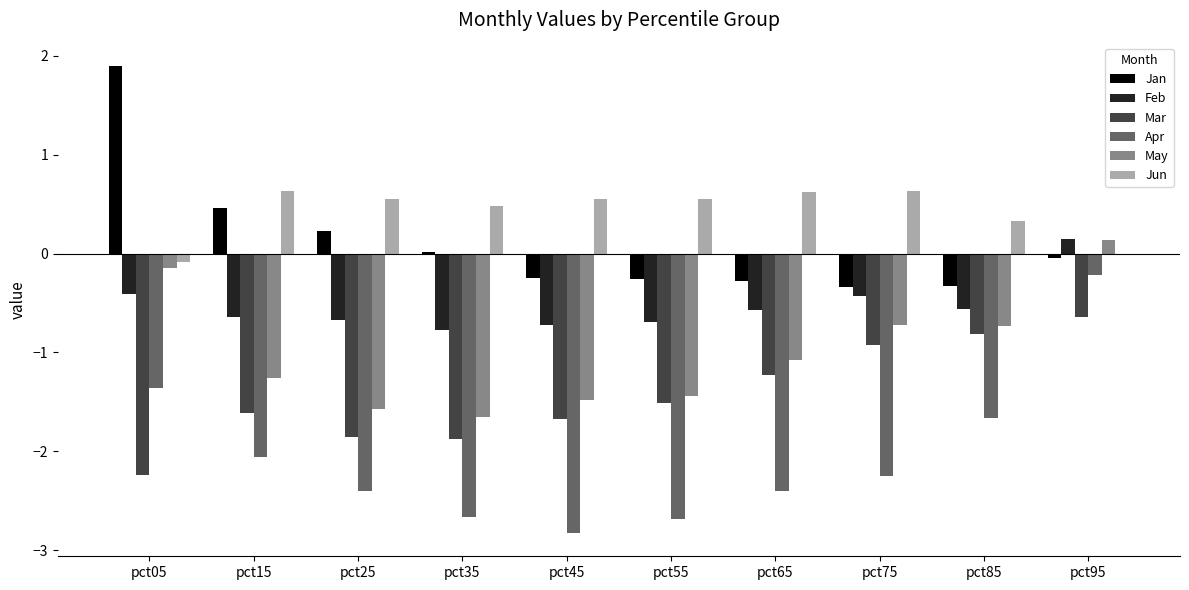

At which category is the sum across all series the highest?

pct95